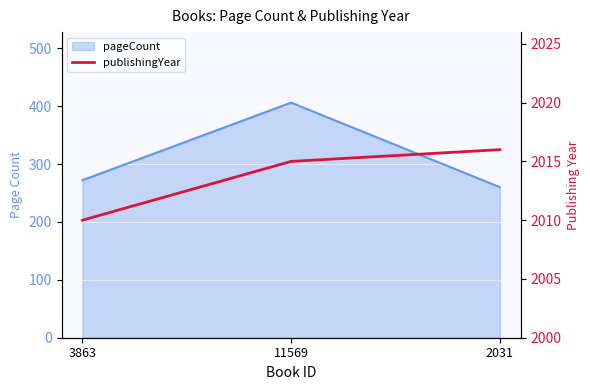

Rank the categories by value from lowest to highest.

3863, 11569, 2031